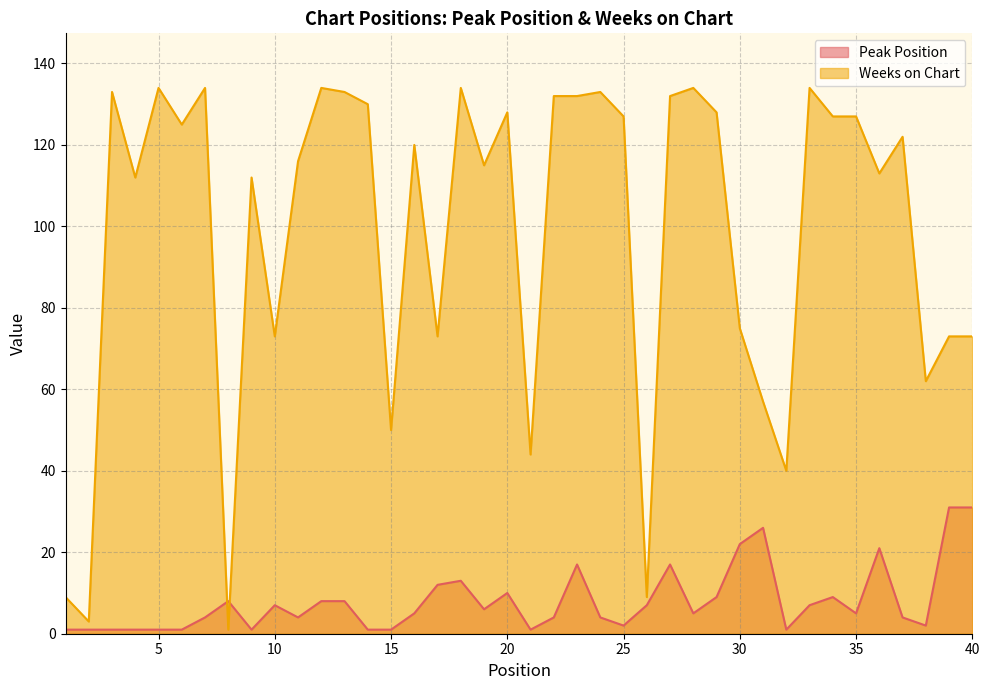

What are all the series names shown in the legend?

Peak Position, Weeks on Chart